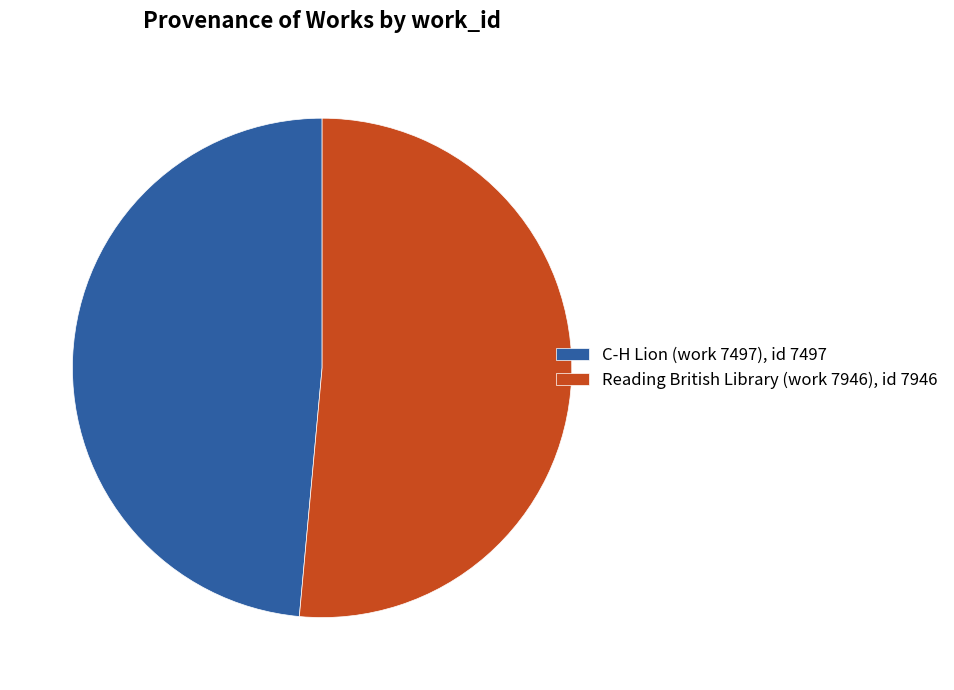

Is there any slice that represents more than half of the pie?

Yes